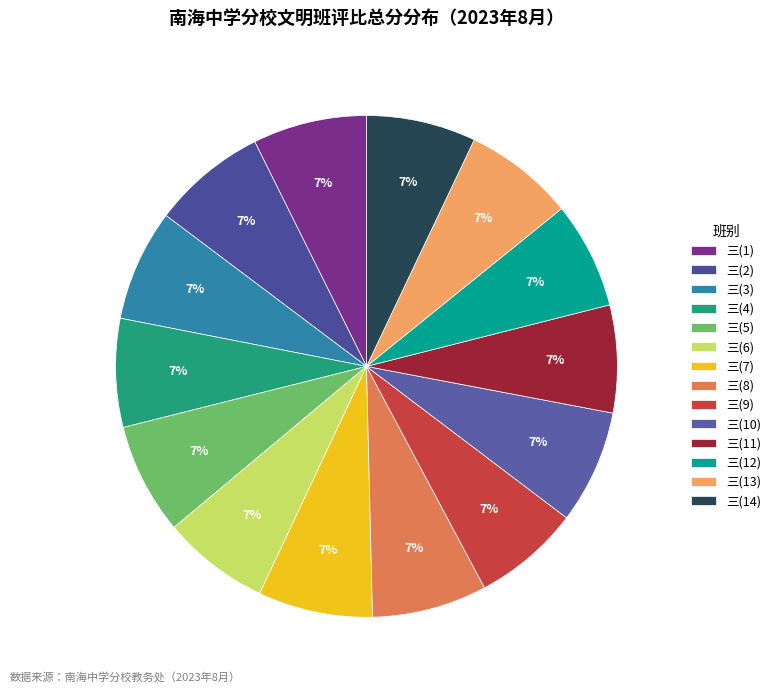

To the nearest percent, what is the average slice percentage?

7%